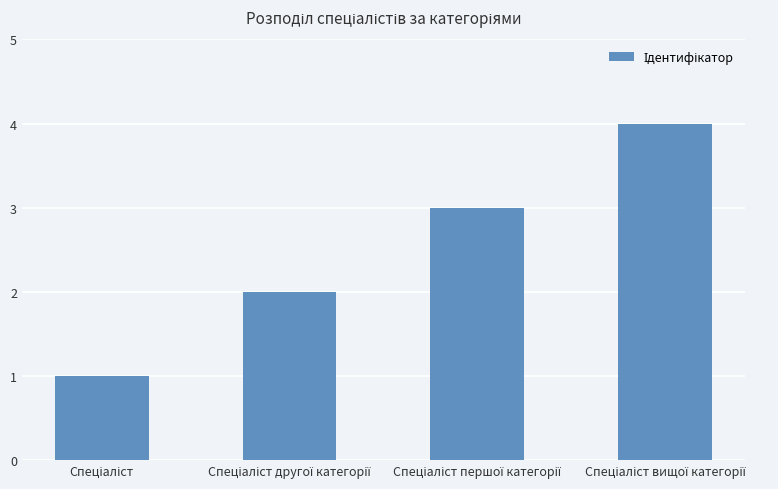

Count the number of data series in this chart.

1